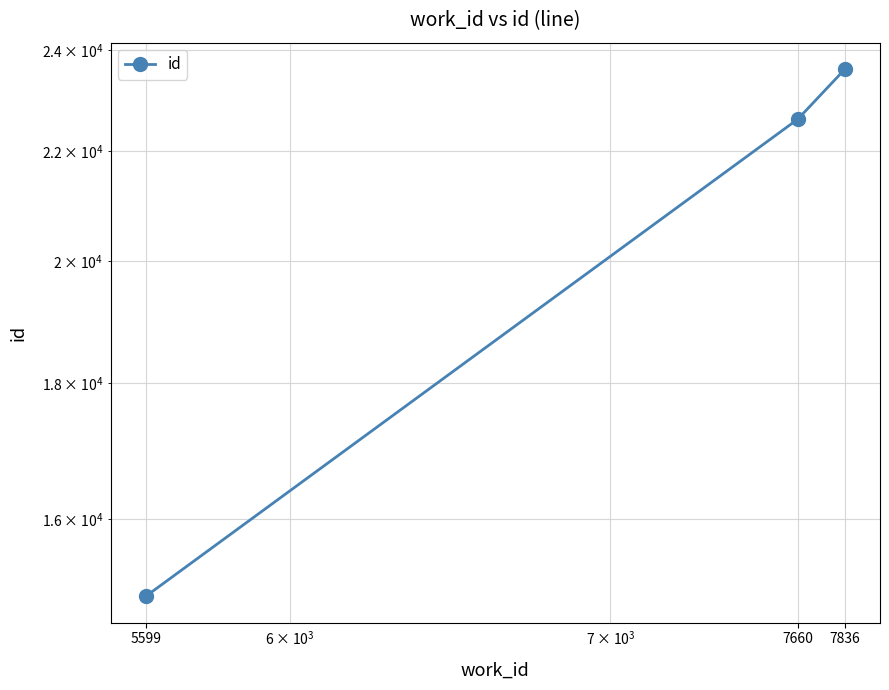

What is the value of the 1st point from the left?

14968